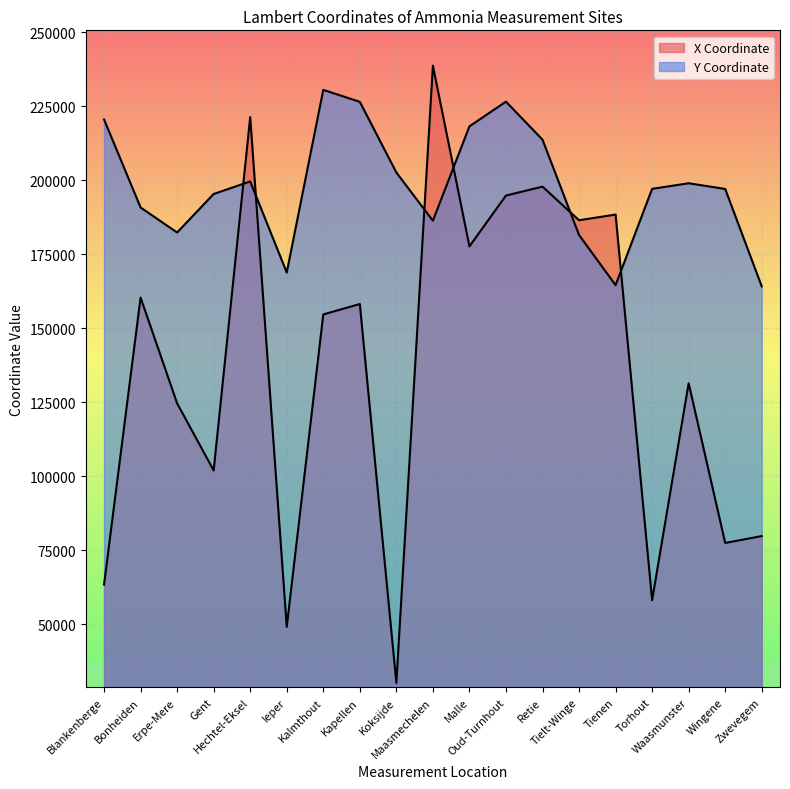

At which label does X Coordinate first exceed 154667?

Bonheiden